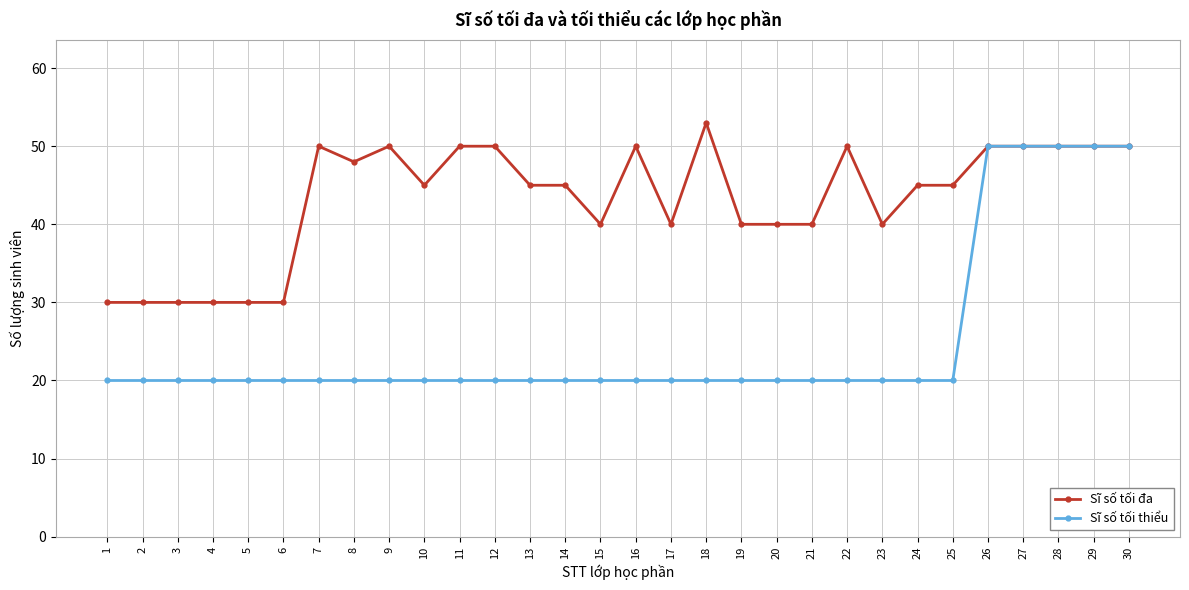

Is the value of Sĩ số tối đa at 4 greater than the value of Sĩ số tối thiểu at 20?

Yes